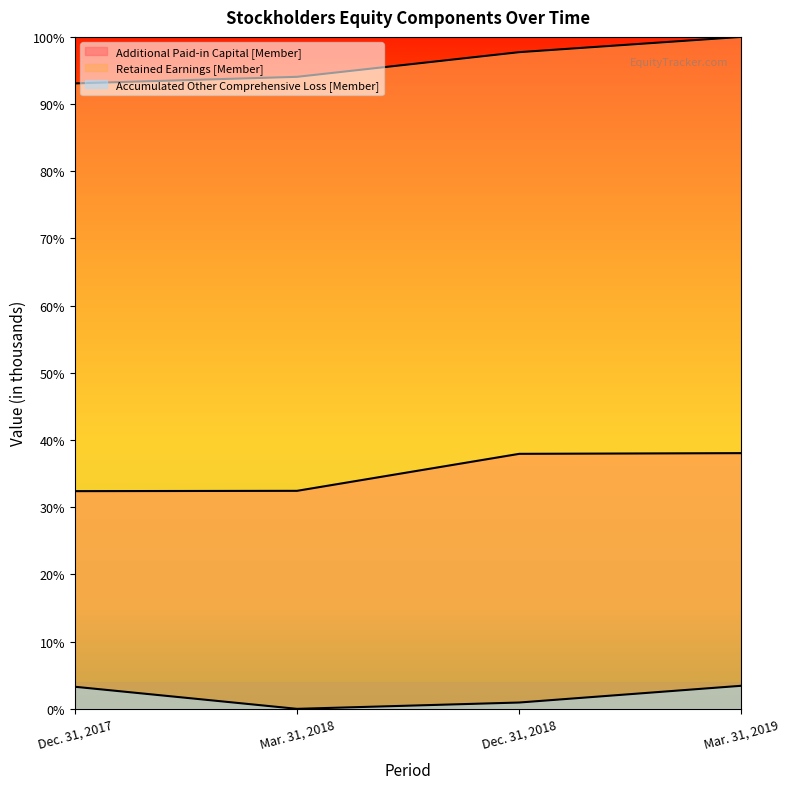

Between Dec. 31, 2018 and Mar. 31, 2019, which series saw the biggest shift?

Accumulated Other Comprehensive Loss [Member]